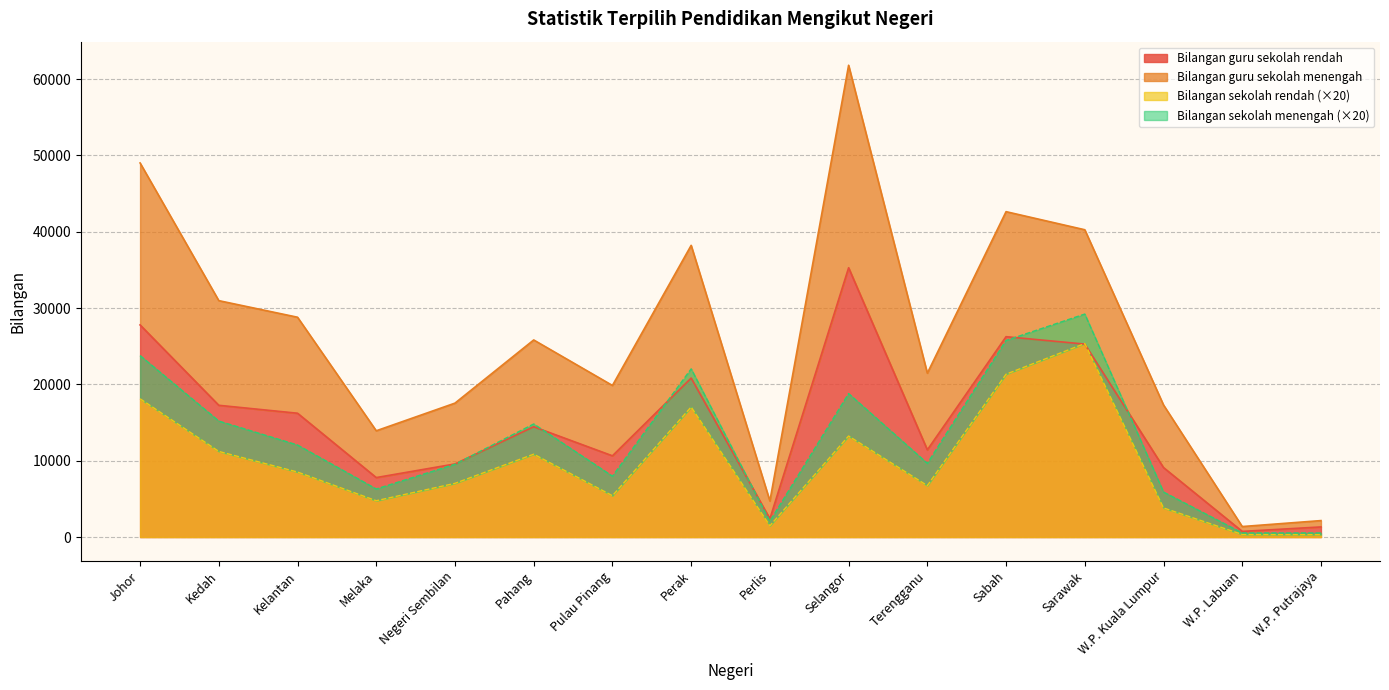

Between Kedah and W.P. Kuala Lumpur, which series saw the biggest shift?

Bilangan guru sekolah menengah